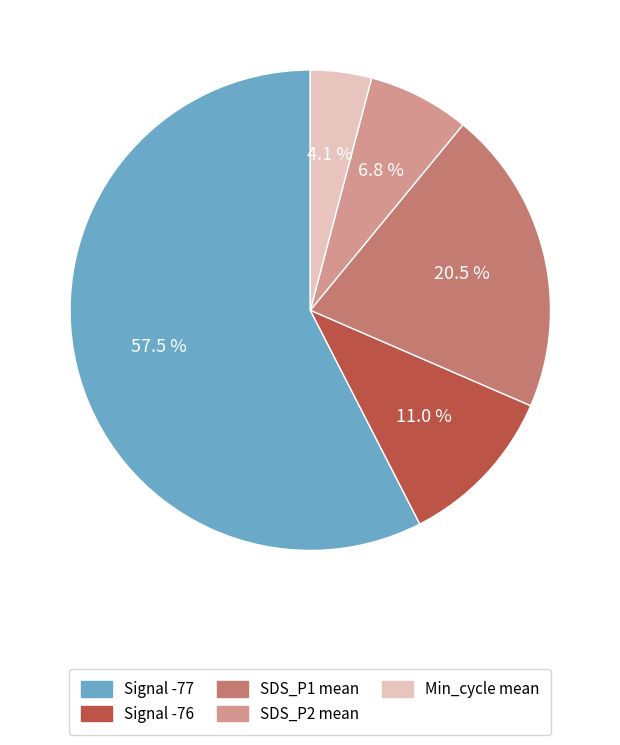

Rank the categories by value from lowest to highest.

Min_cycle mean, SDS_P2 mean, Signal -76, SDS_P1 mean, Signal -77